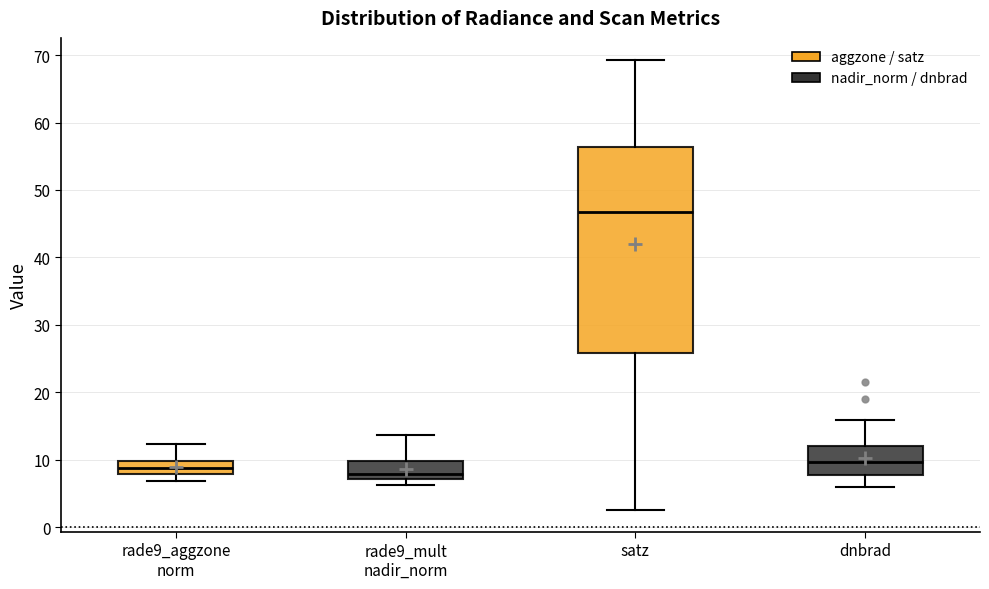

Comparing the boxes themselves (not the whiskers), which one is the tallest?

satz